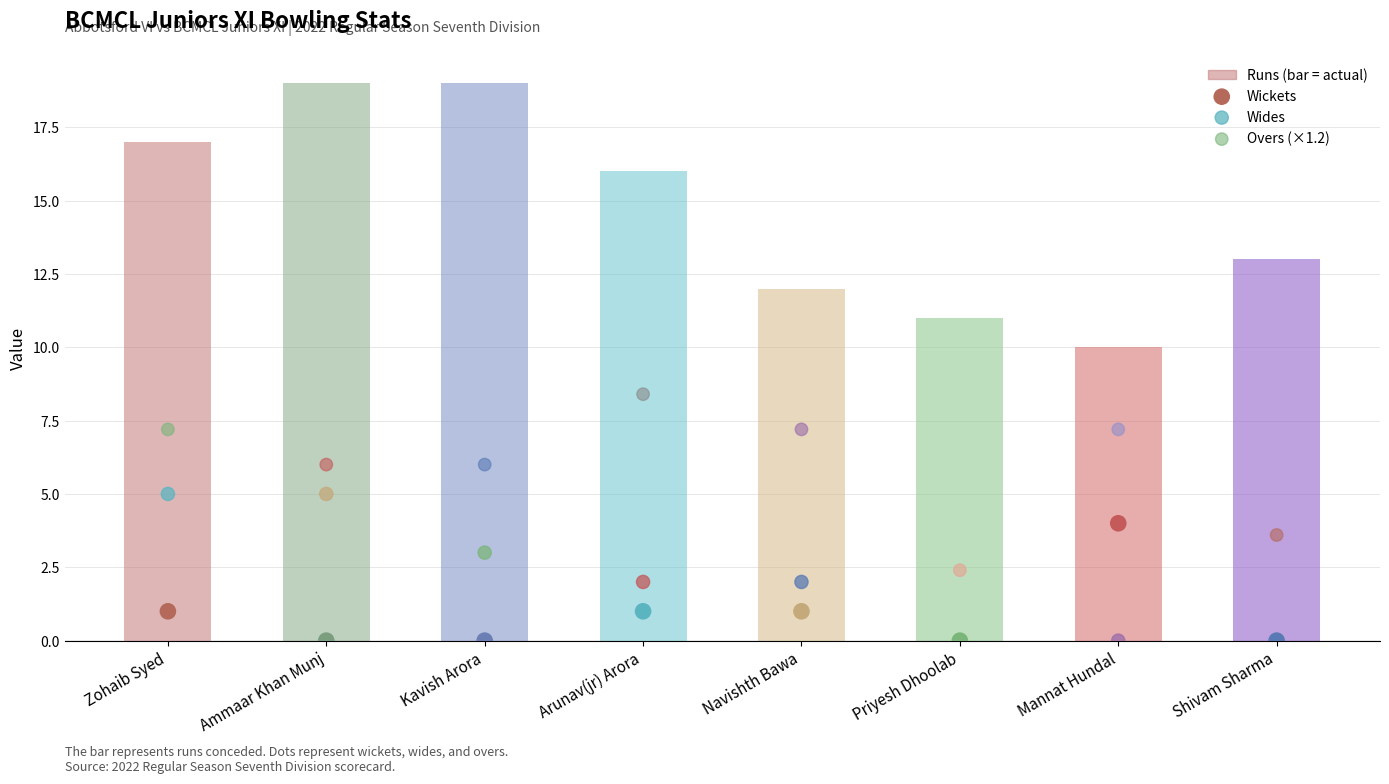

Which series has the largest Y range (max minus min)?

Overs (×1.2)